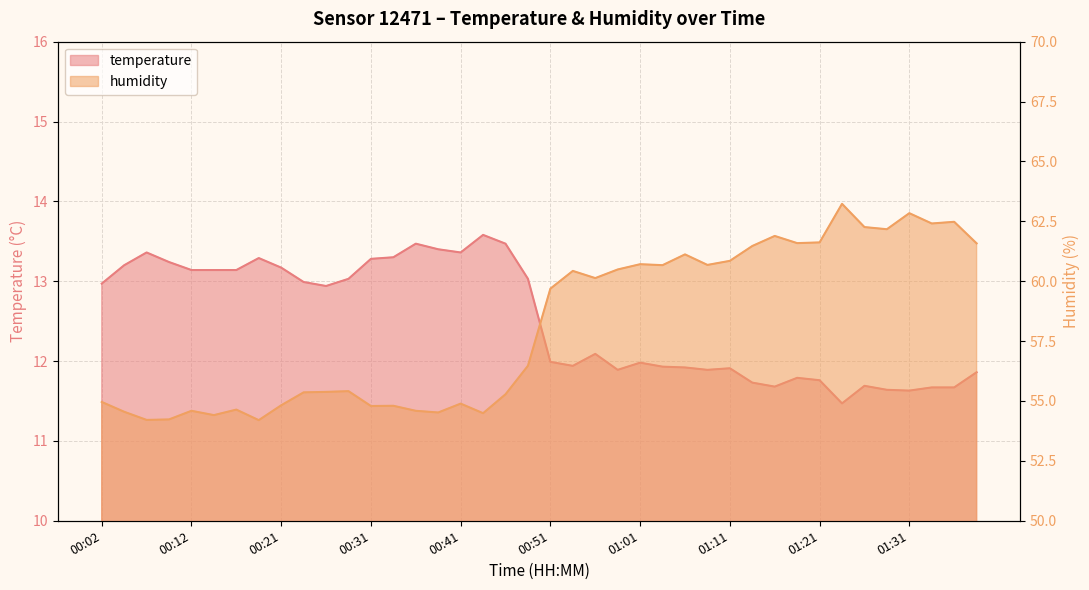

What are all the series names shown in the legend?

temperature, humidity